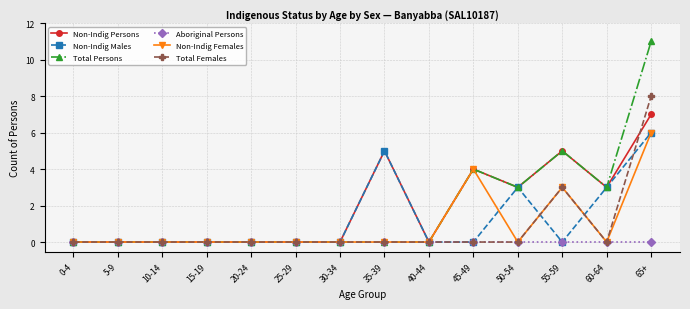

Which series has the widest spread of values?

Total Persons